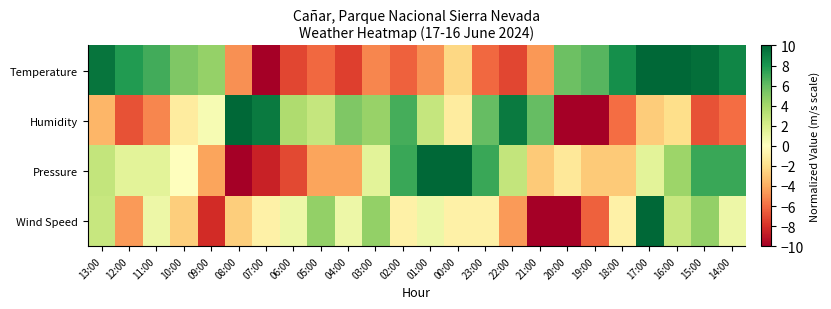

What is the total value across all series at 11:00?

4.0